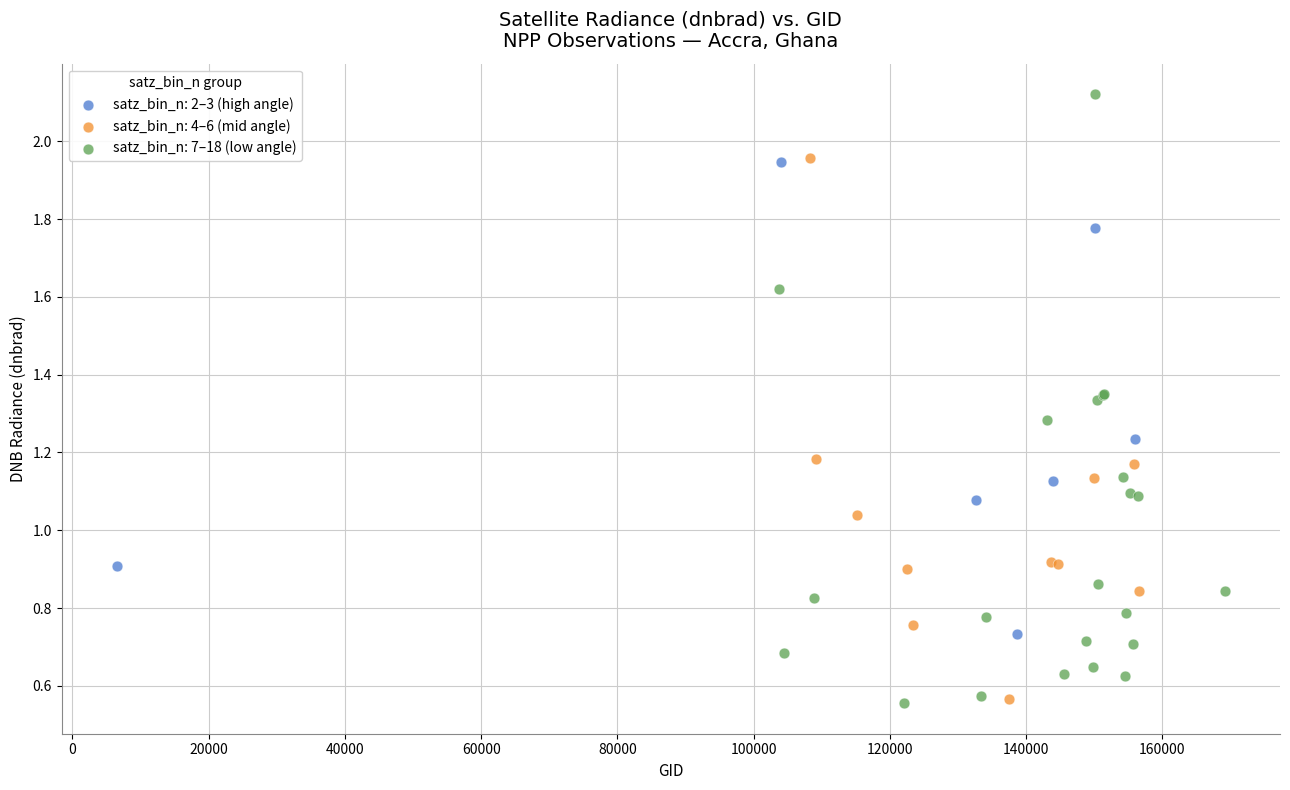

Which series has the largest Y range (max minus min)?

satz_bin_n: 7–18 (low angle)